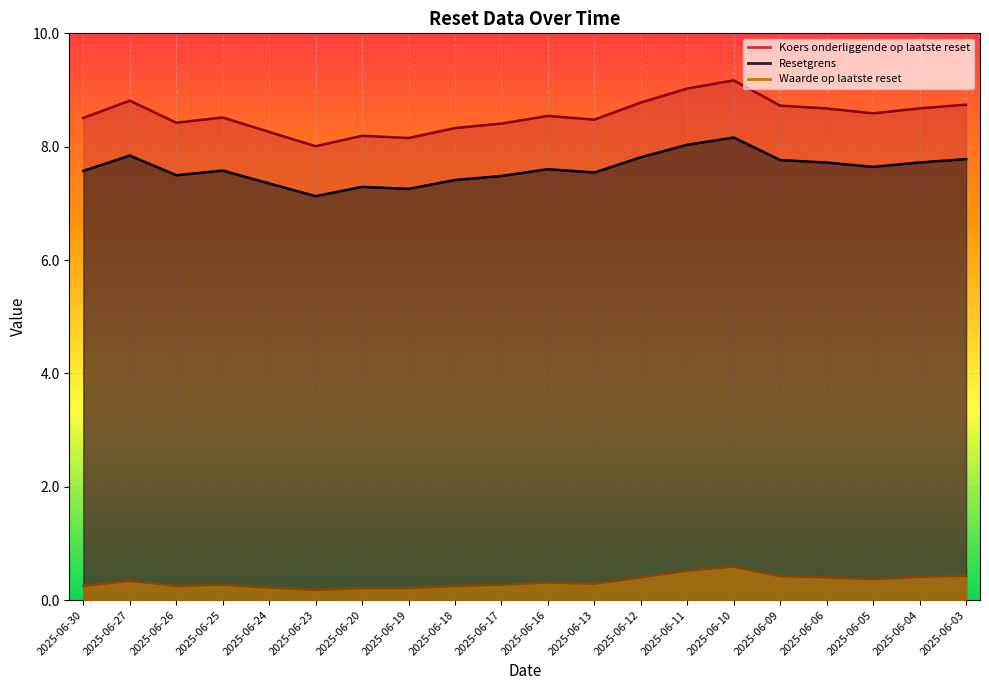

At which label is Resetgrens closest to 7?

2025-06-23